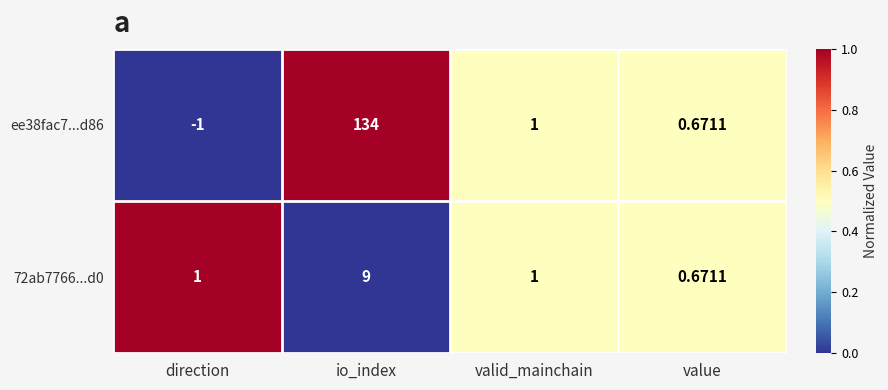

Where does the ee38fac7...d86 series first go above 1?

io_index